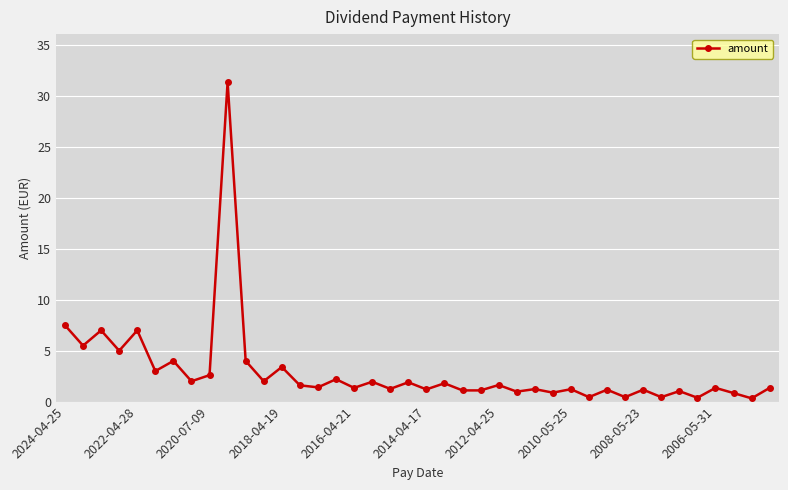

What is the value of the 15th point from the left?

1.4